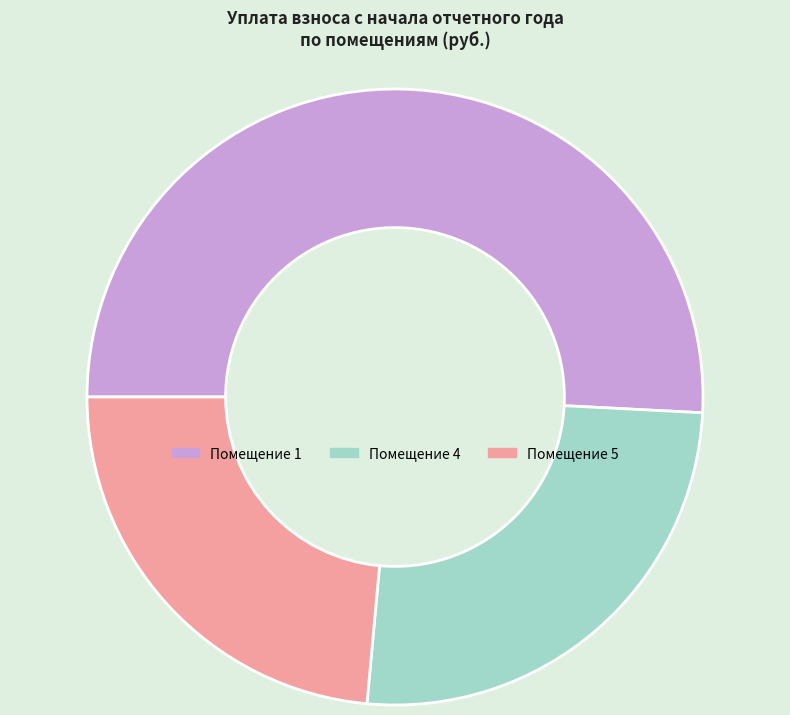

Is it true that Помещение 4 is 26% of the pie?

True